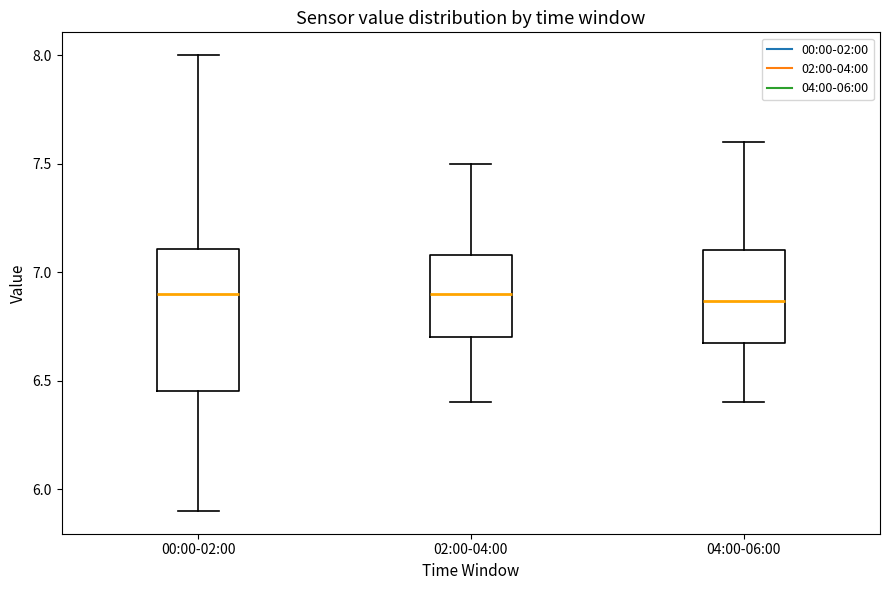

Reading left to right, transcribe this box plot: for each box, give where its median line is, the range the box spans, and where its two whiskers end, as read against the y-axis. The values are not printed on the chart, so give them approximately, as read against the axis.

00:00-02:00: median 6.90, box 6.45 to 7.10, whiskers 5.90 to 8.00
02:00-04:00: median 6.90, box 6.70 to 7.10, whiskers 6.40 to 7.50
04:00-06:00: median 6.85, box 6.70 to 7.10, whiskers 6.40 to 7.60